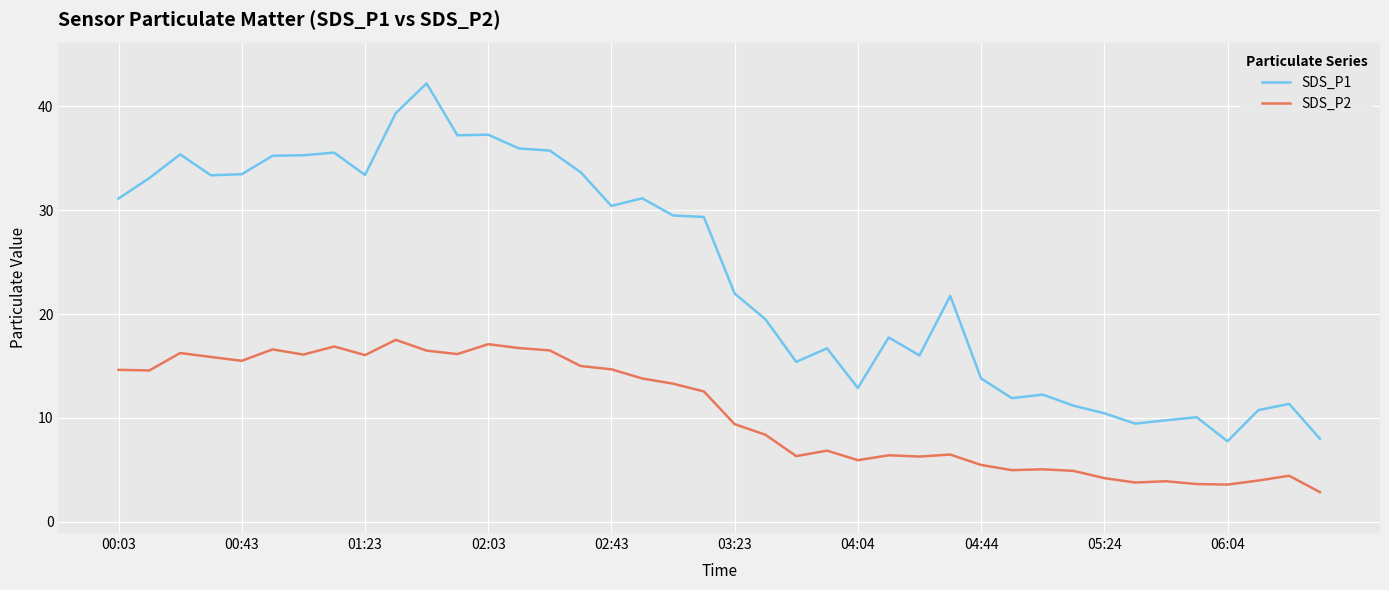

What is the minimum value shown in the chart?

2.9